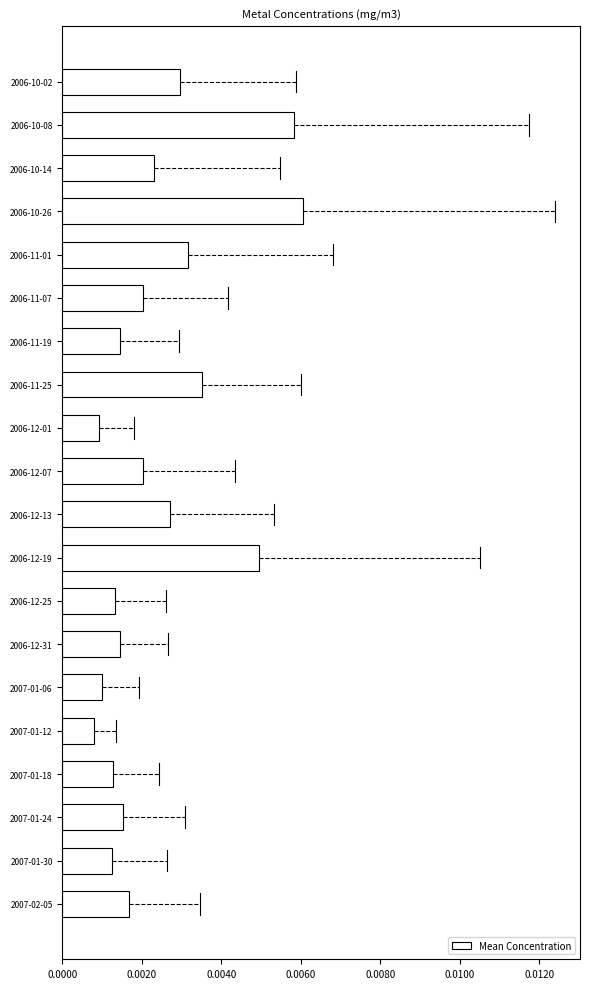

Between 2006-11-25 and 2007-02-05, which is larger?

2006-11-25